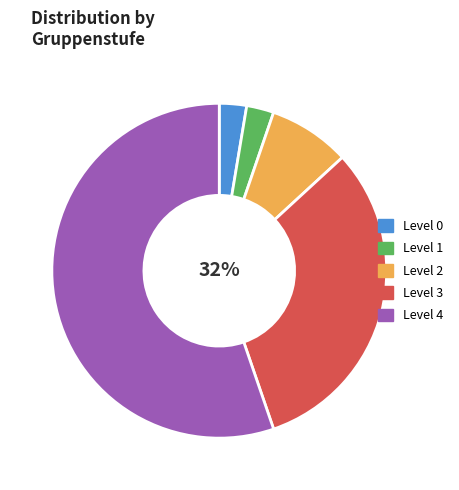

Count the number of slices in the pie.

5